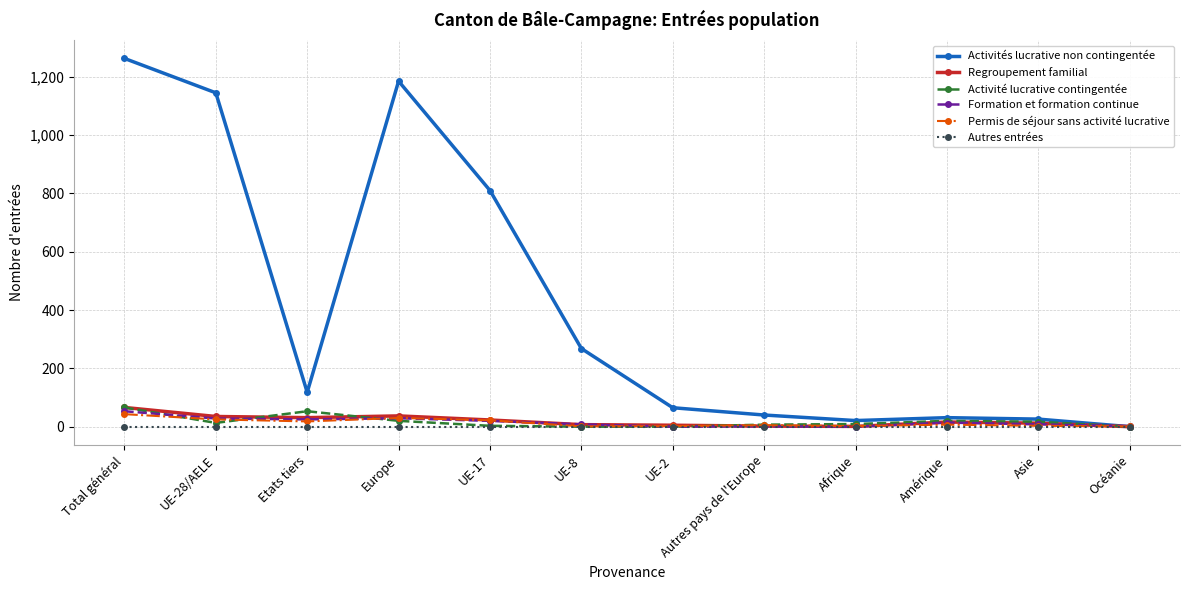

Does the chart have visible grid lines?

Yes